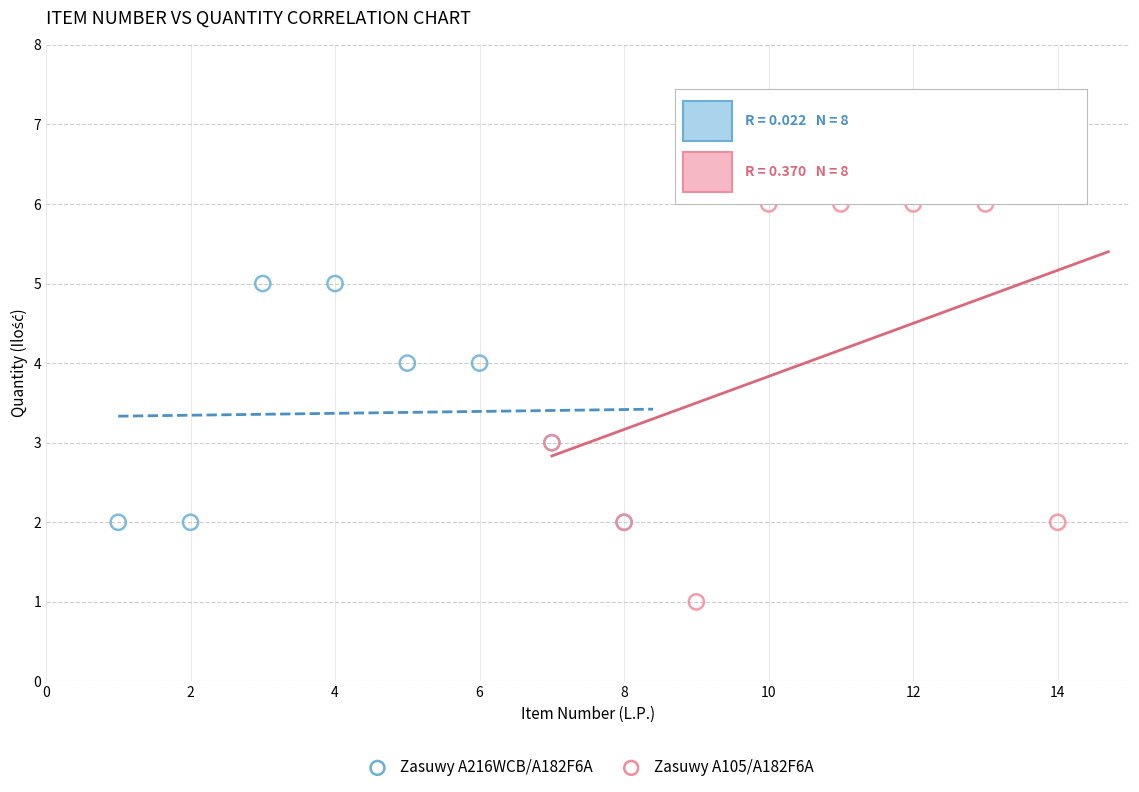

Which series has the largest Y range (max minus min)?

Zasuwy A105/A182F6A